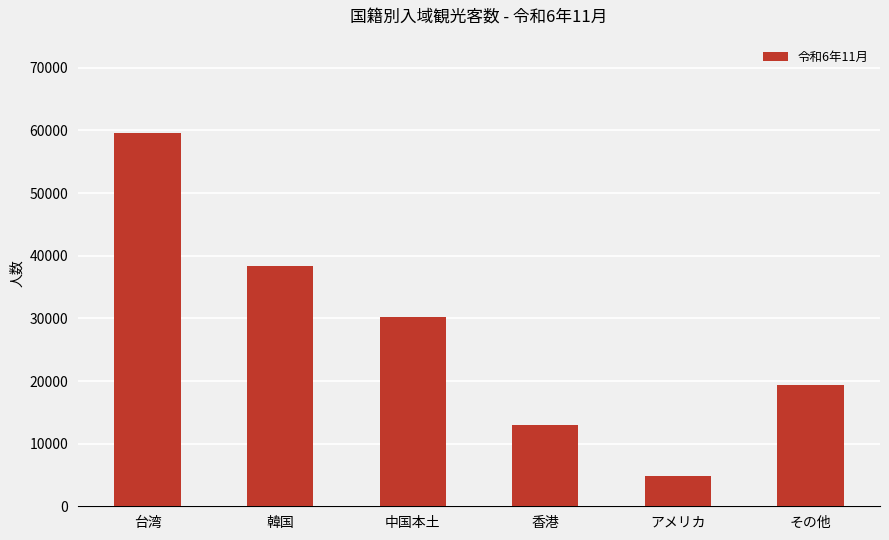

What is the sum of the values at 台湾 and その他?

78900